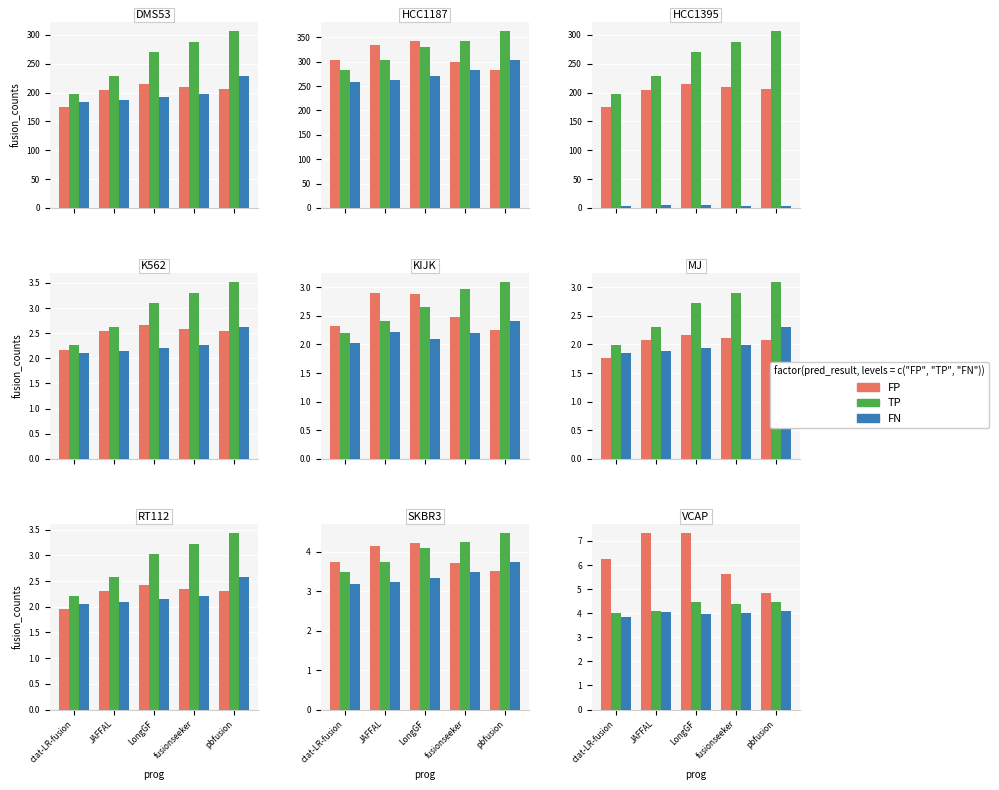

List the series in order of their peak value, highest first.

FP, TP, FN